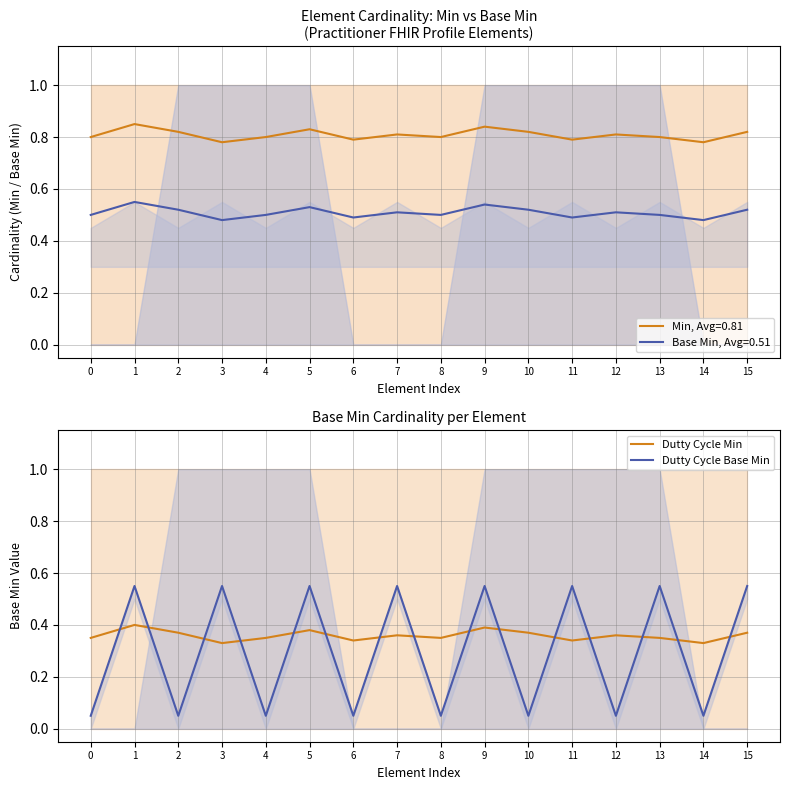

What is the average value of the Dutty Cycle Base Min series?

0.3